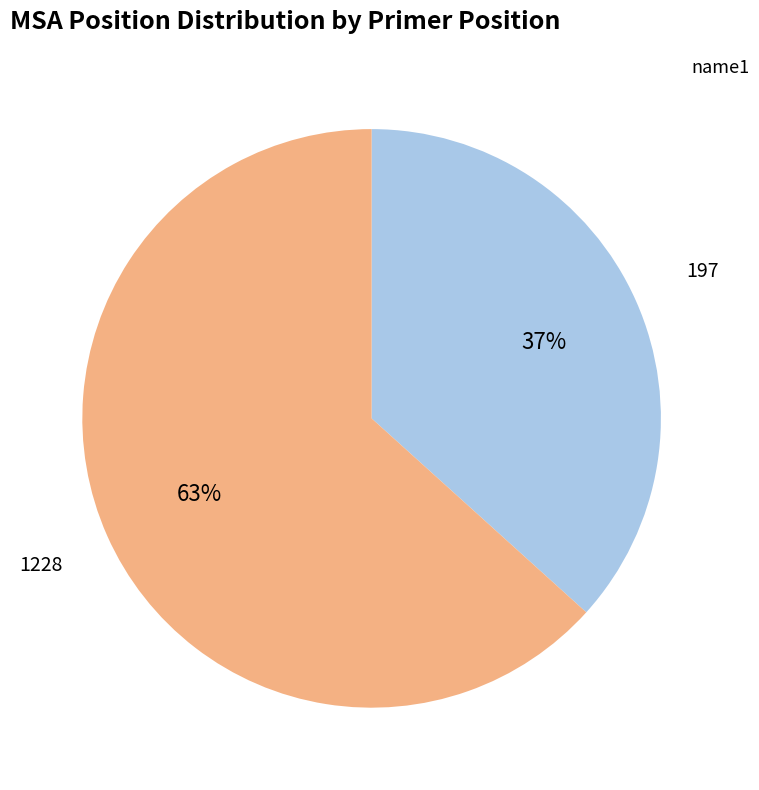

To the nearest percent, what portion does 1228 represent?

63%